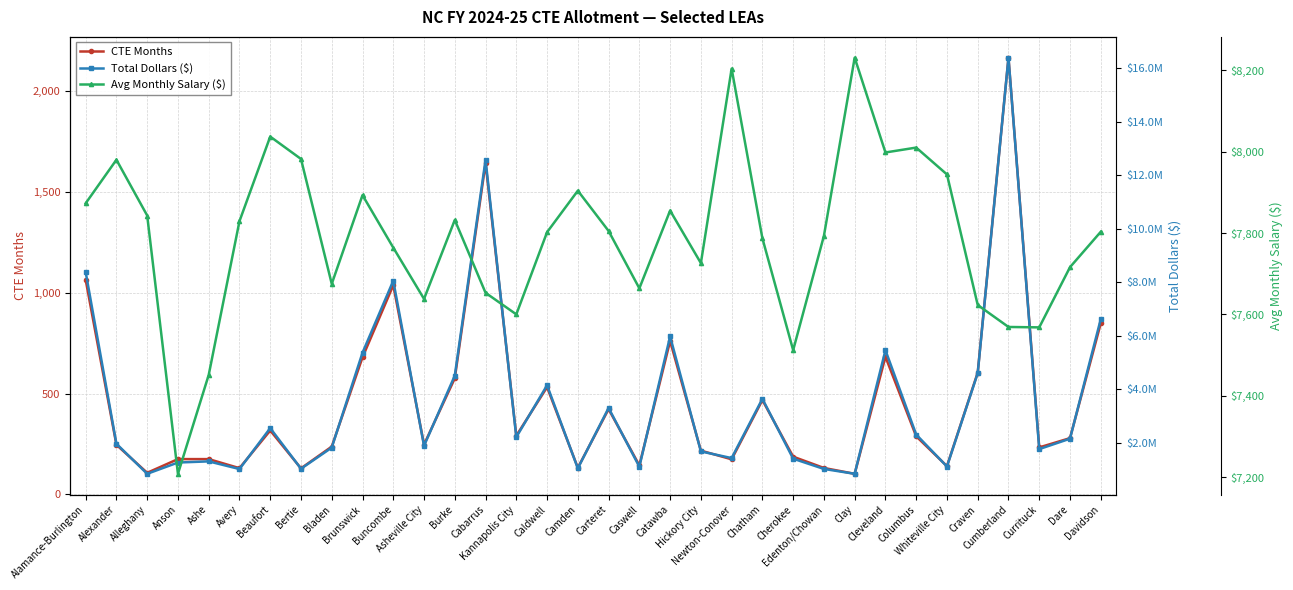

Is the value of Avg Monthly Salary ($) at Clay greater than the value of CTE Months at Cabarrus?

Yes